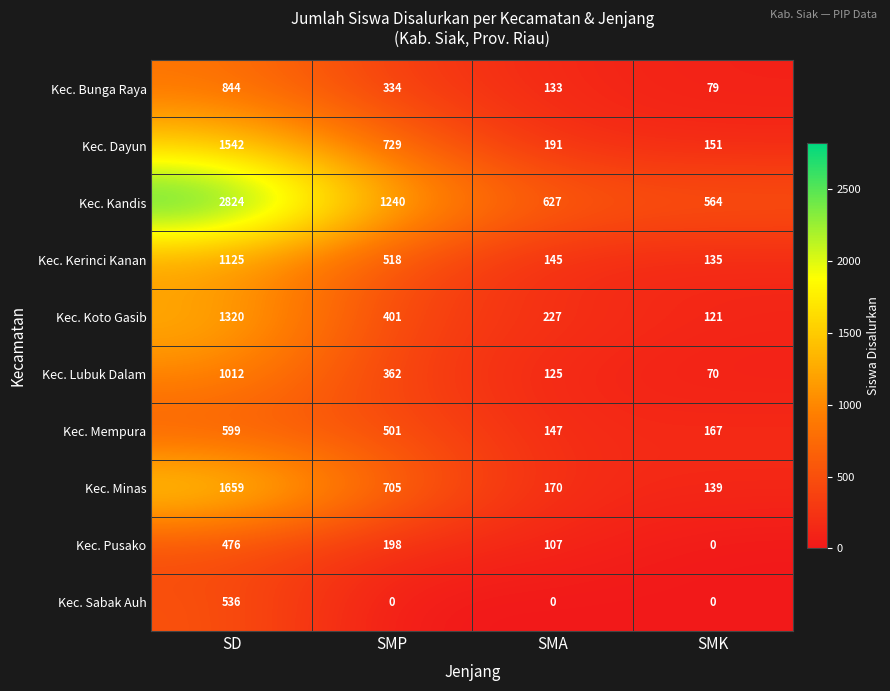

At how many categories does at least one series exceed 965?

2